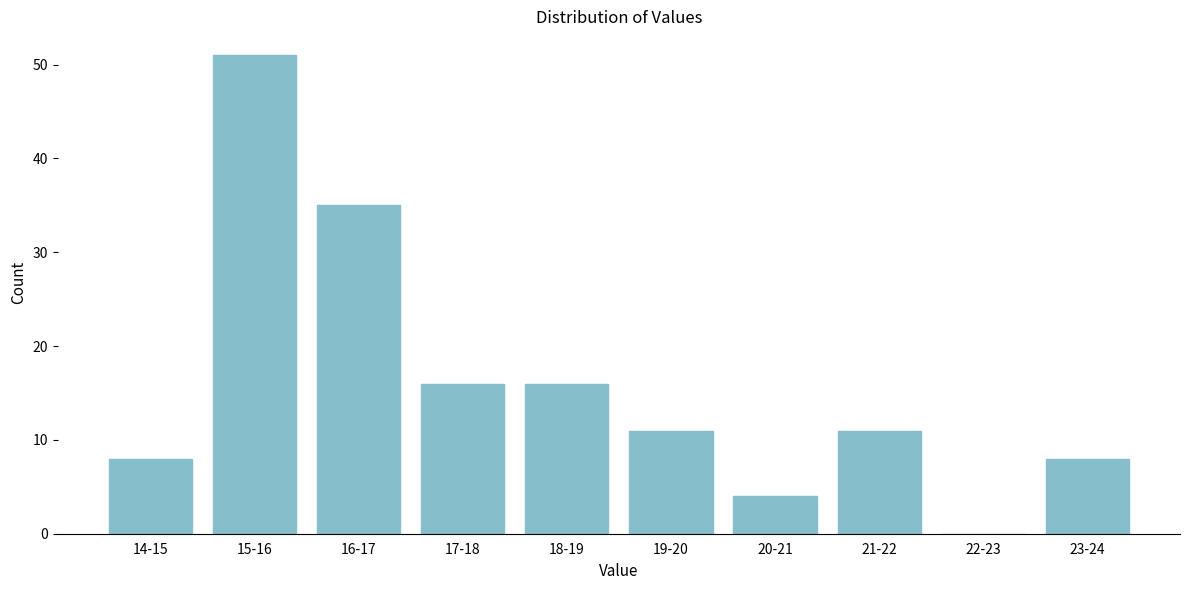

Reading left to right, list all the values displayed in this chart.

14-15=8	15-16=51	16-17=35	17-18=16	18-19=16	19-20=11	20-21=4	21-22=11	22-23=0	23-24=8